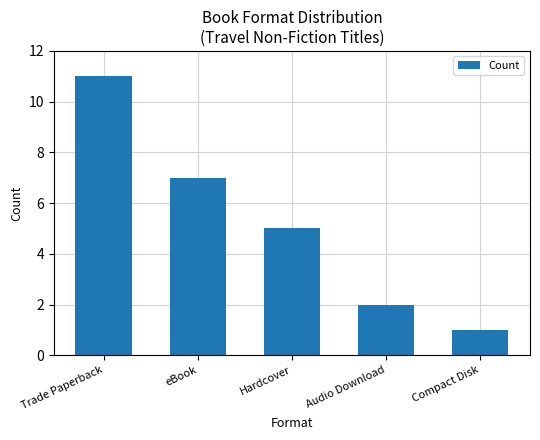

Reading right to left, list all the values displayed in this chart.

Compact Disk=1	Audio Download=2	Hardcover=5	eBook=7	Trade Paperback=11